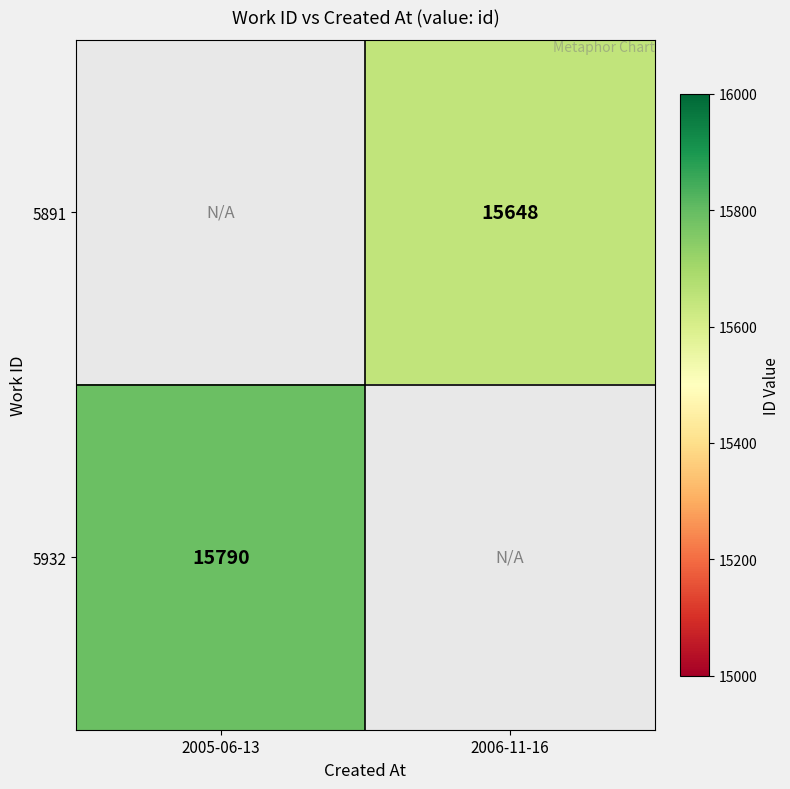

True or false: 5932 has a value of 23037 at 2005-06-13.

False